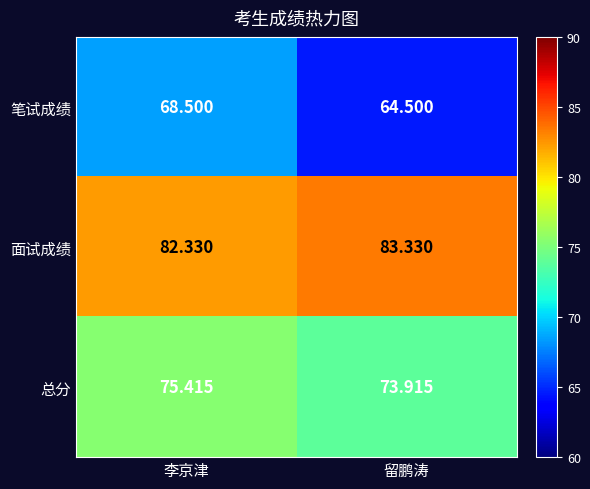

What is the spread (max minus min) of values at 留鹏涛?

18.8